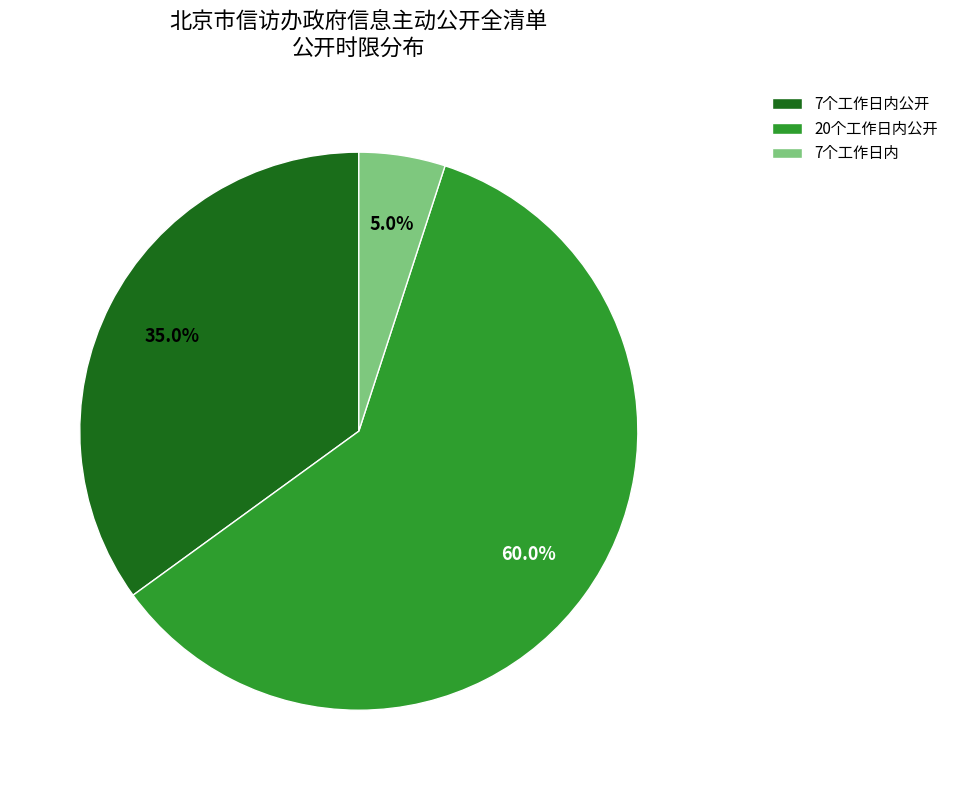

Which slice is the largest?

20个工作日内公开